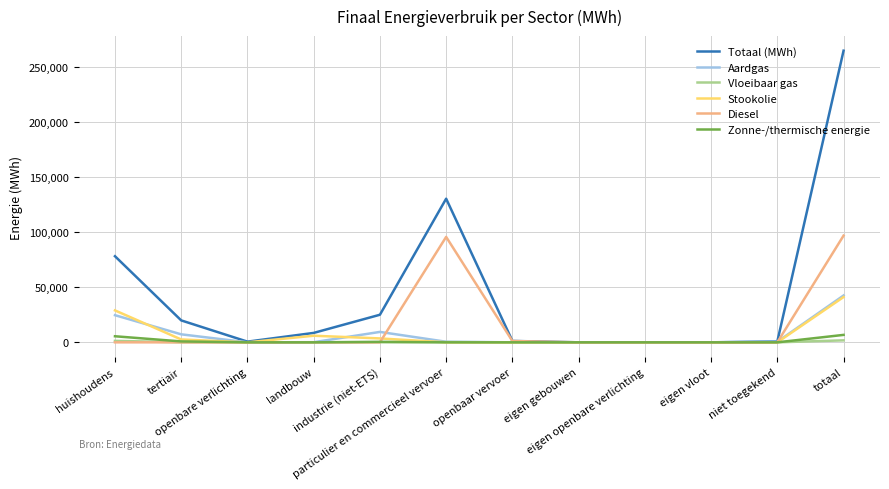

What is the maximum value for Diesel?

96977.3